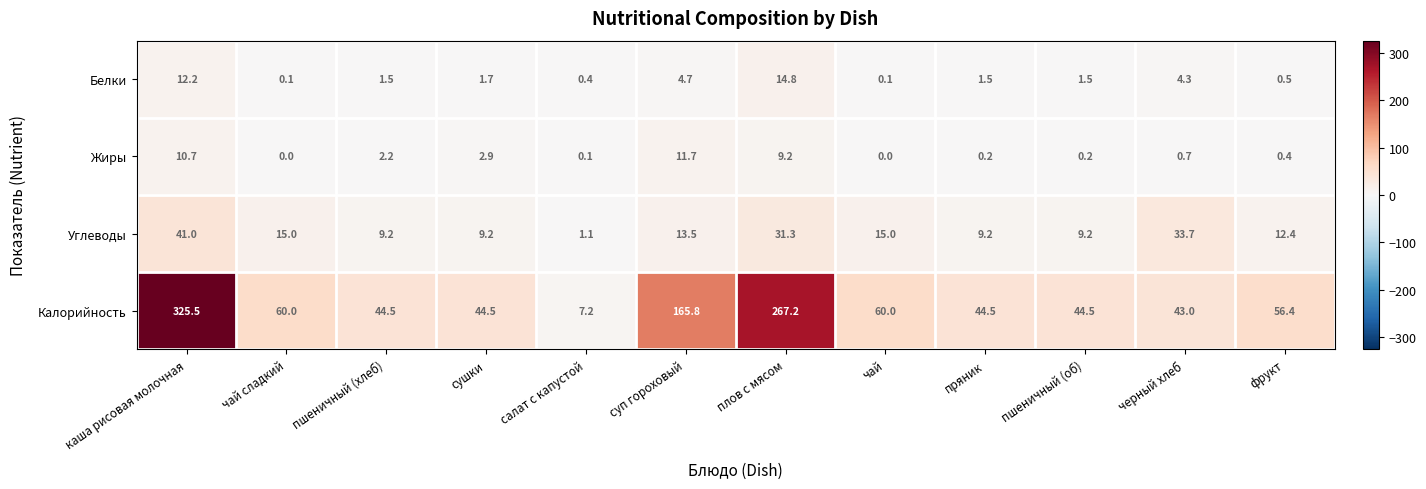

What is the maximum value shown in the chart?

325.5